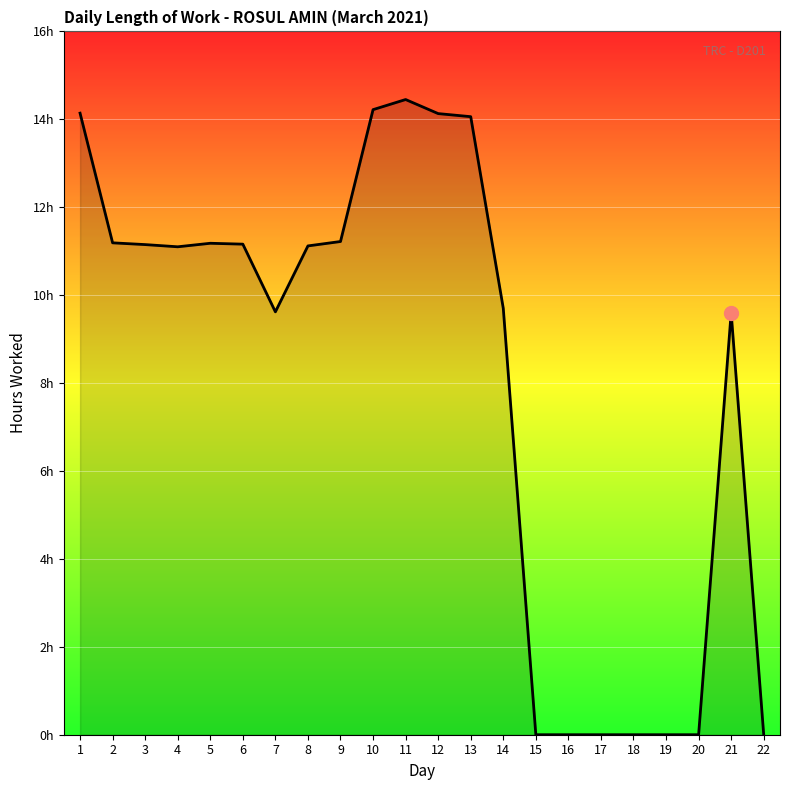

Does the chart display data point markers on the line(s)?

No